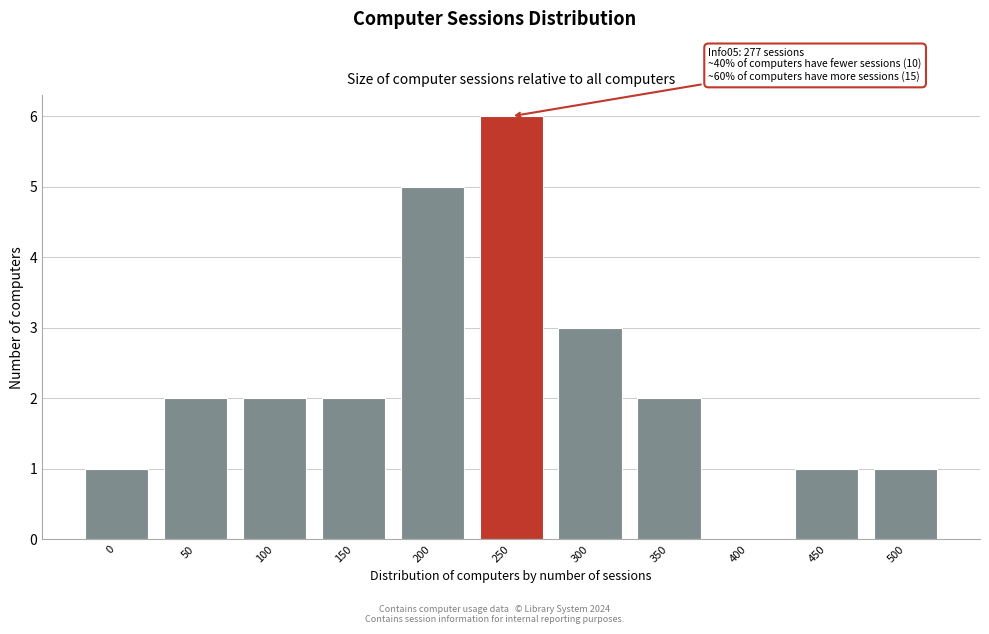

Reading left to right, what are all the values shown in this chart?

0=1	50=2	100=2	150=2	200=5	250=6	300=3	350=2	400=0	450=1	500=1